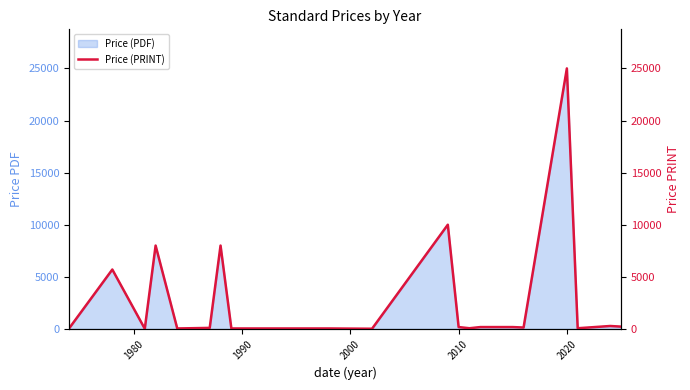

How many data points are less than 132?

10